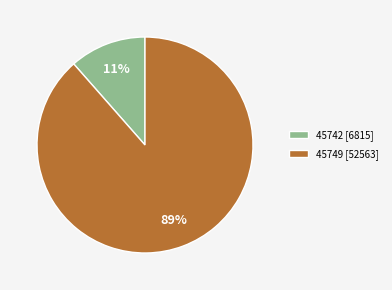

To the nearest percent, what is the average slice percentage?

50%